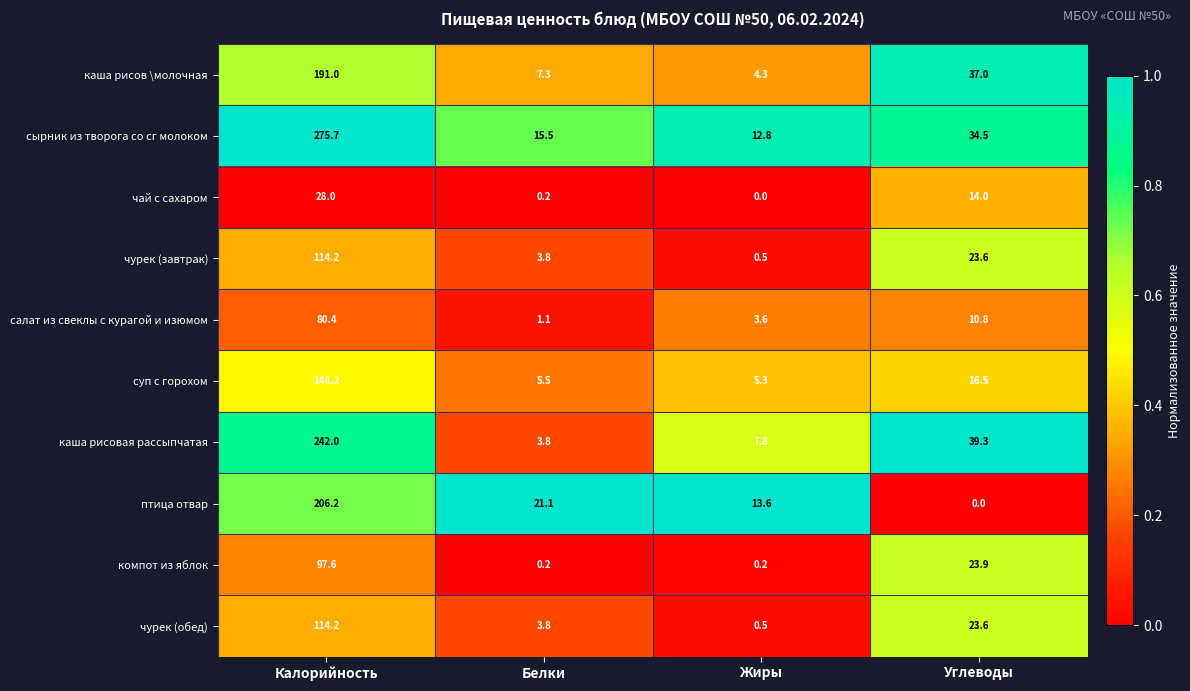

Which series has the largest total across all categories?

сырник из творога со сг молоком